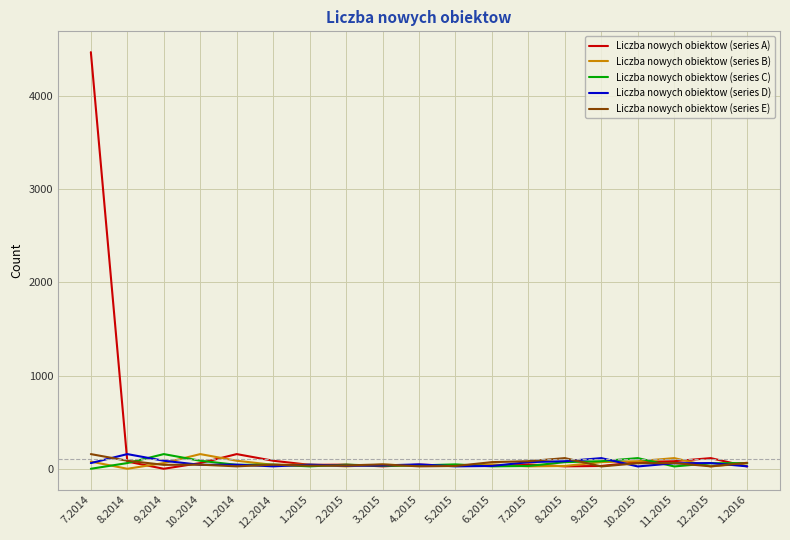

Which series has the largest total across all categories?

Liczba nowych obiektow (series A)